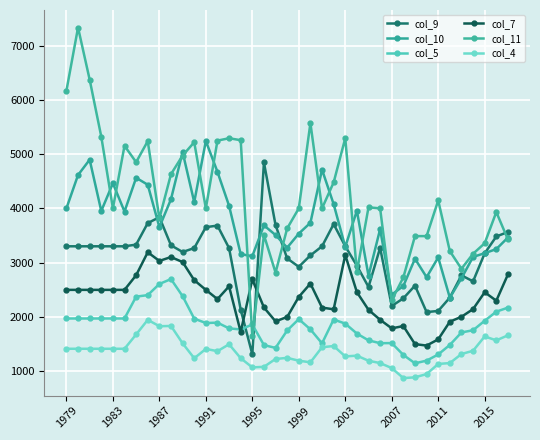

Count the number of data series in this chart.

6